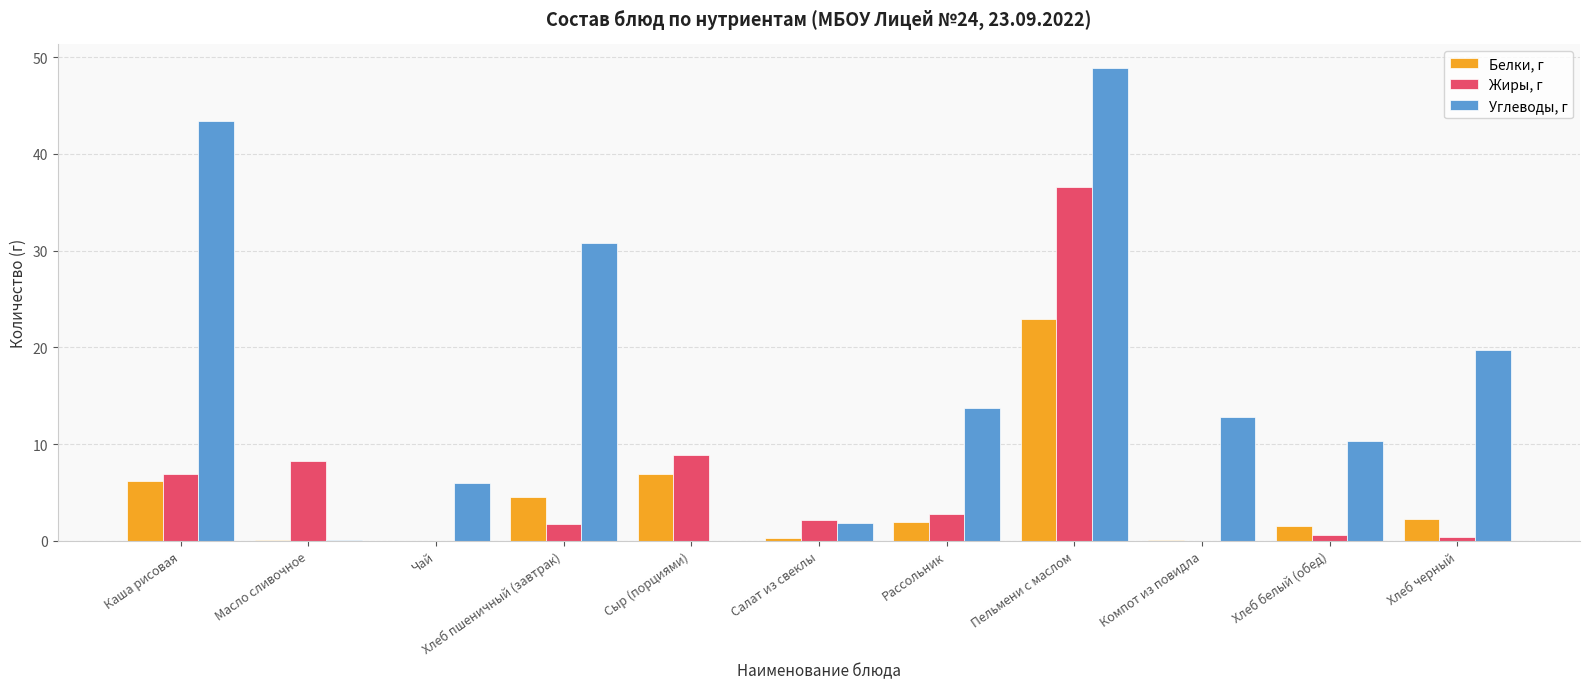

The Углеводы, г series shows 8.9 at Рассольник. True or false?

False